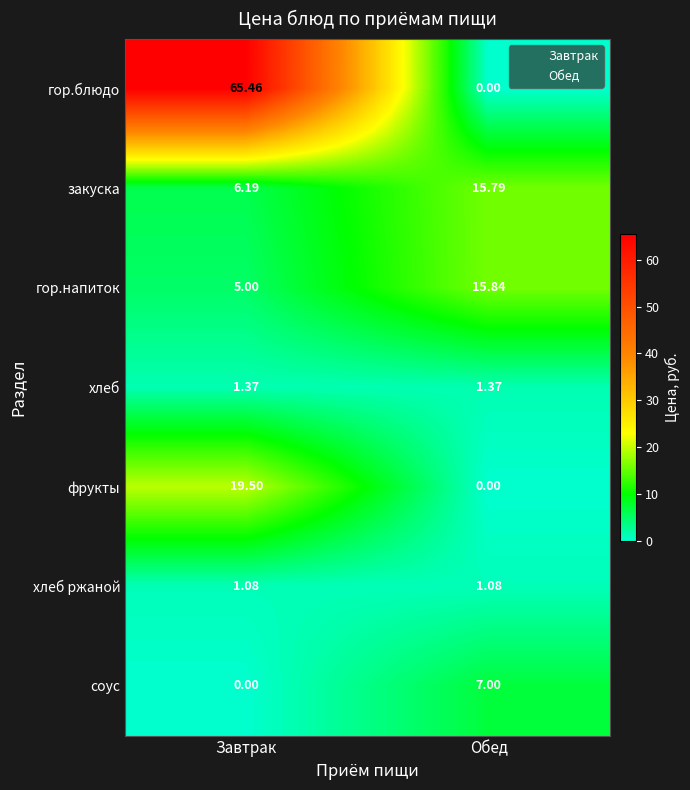

Rank the series by their maximum value, from highest to lowest.

гор.блюдо, фрукты, гор.напиток, закуска, соус, хлеб, хлеб ржаной